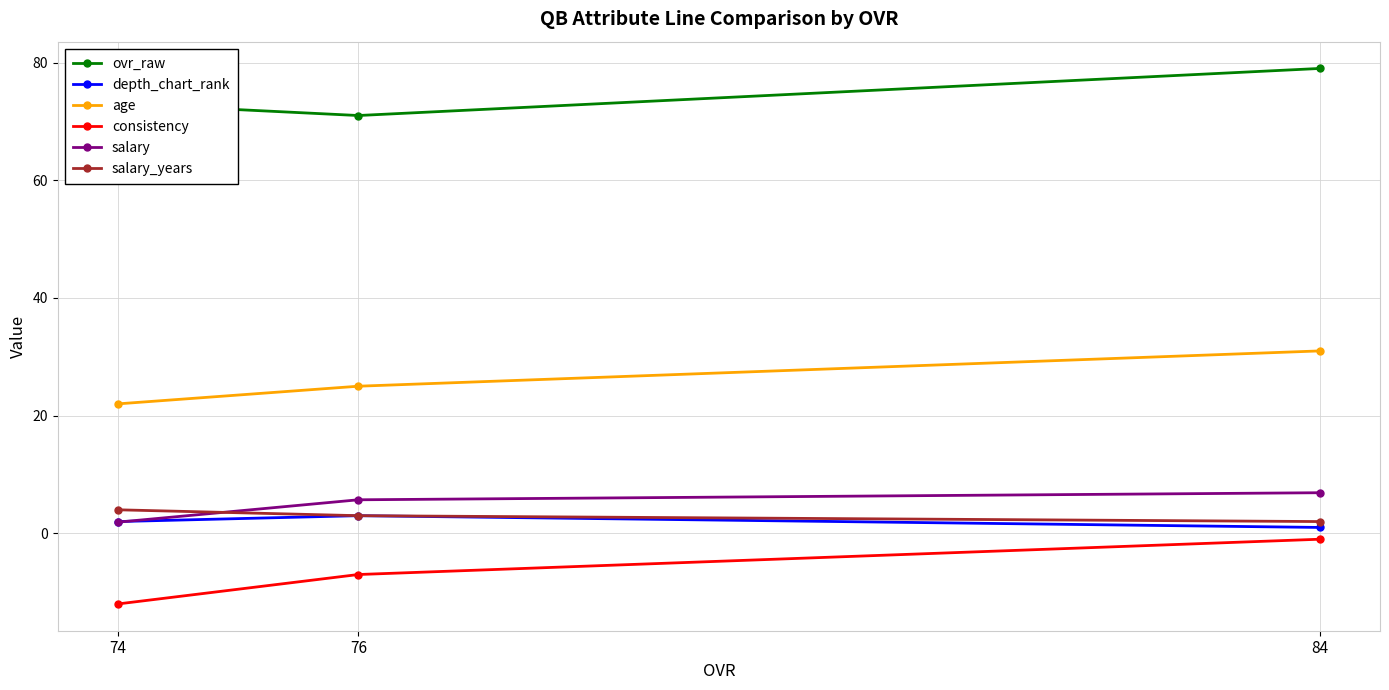

At which label does salary_years reach its peak?

74